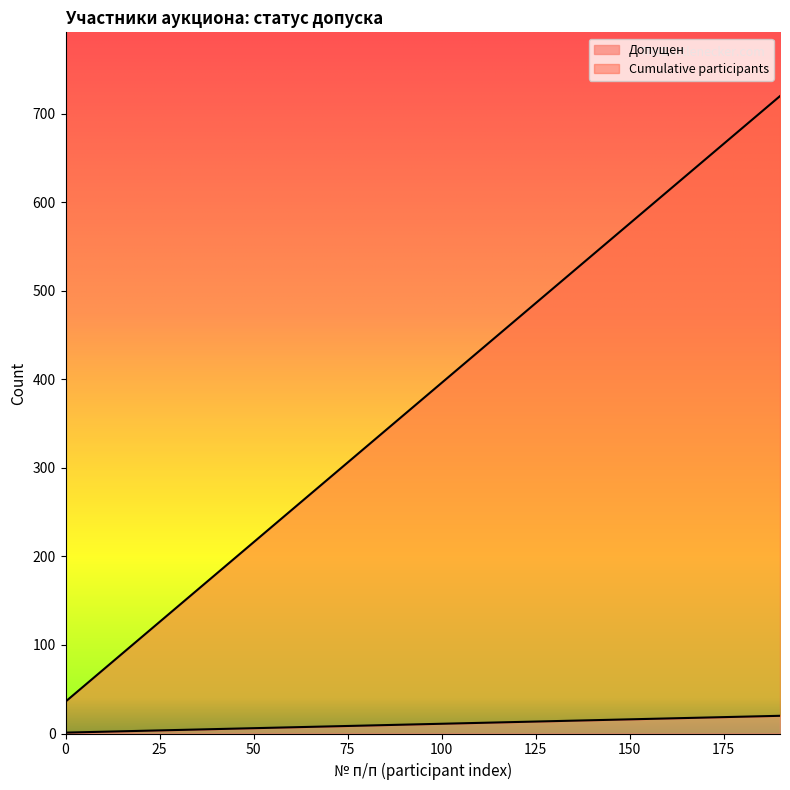

How many lines are shown in the chart?

2